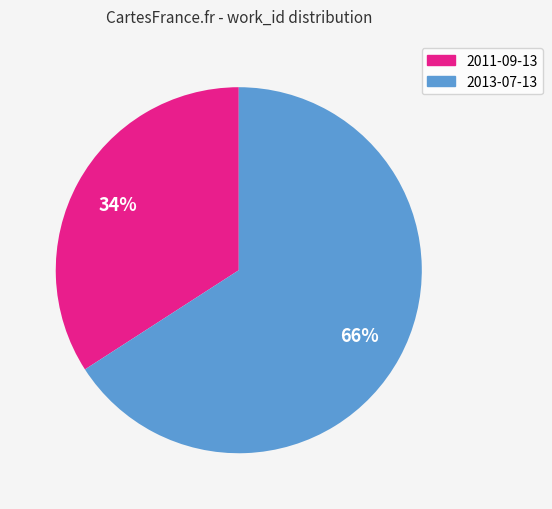

Does any single category account for the majority?

Yes